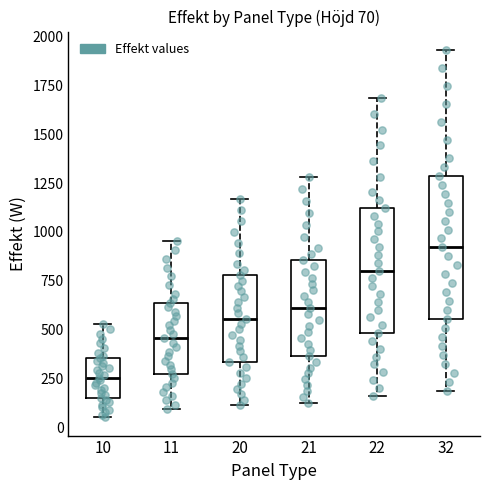

Which box's median line is the highest?

32